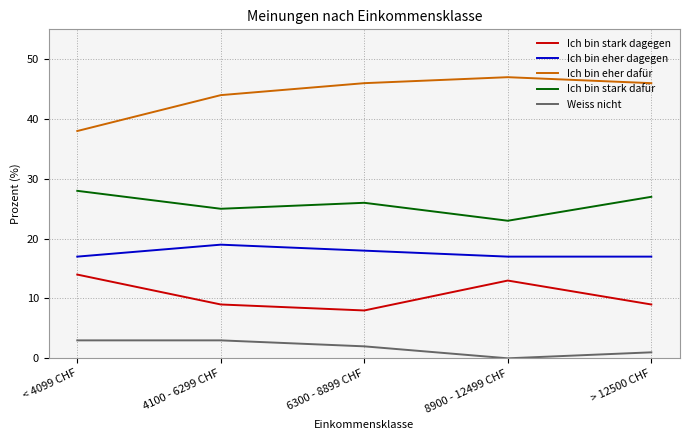

Which series has the largest total across all categories?

Ich bin eher dafür